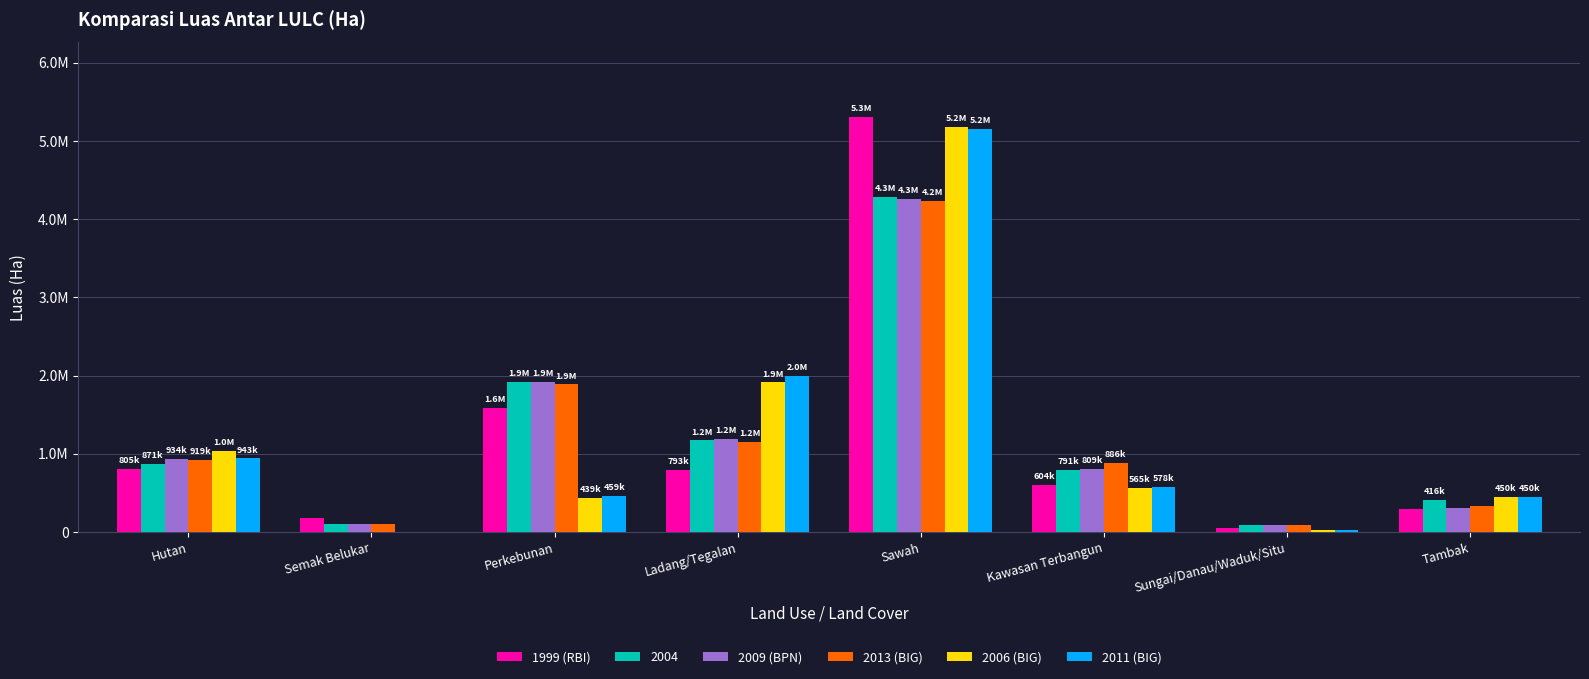

What is the difference between the second highest and minimum values in the 2013 (BIG) series?

1805685